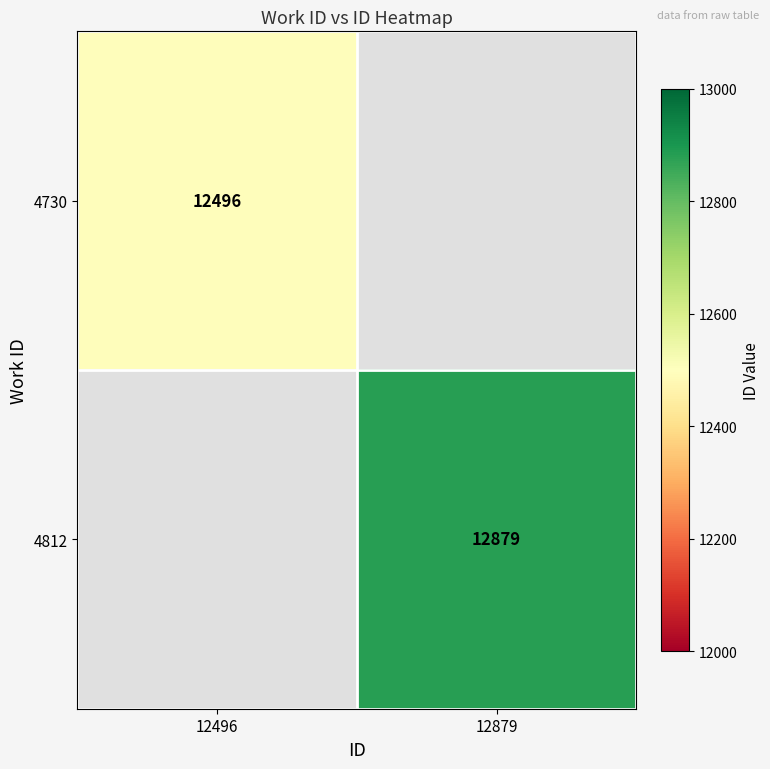

True or false: 4730 has a value of 12496 at 12496.

True